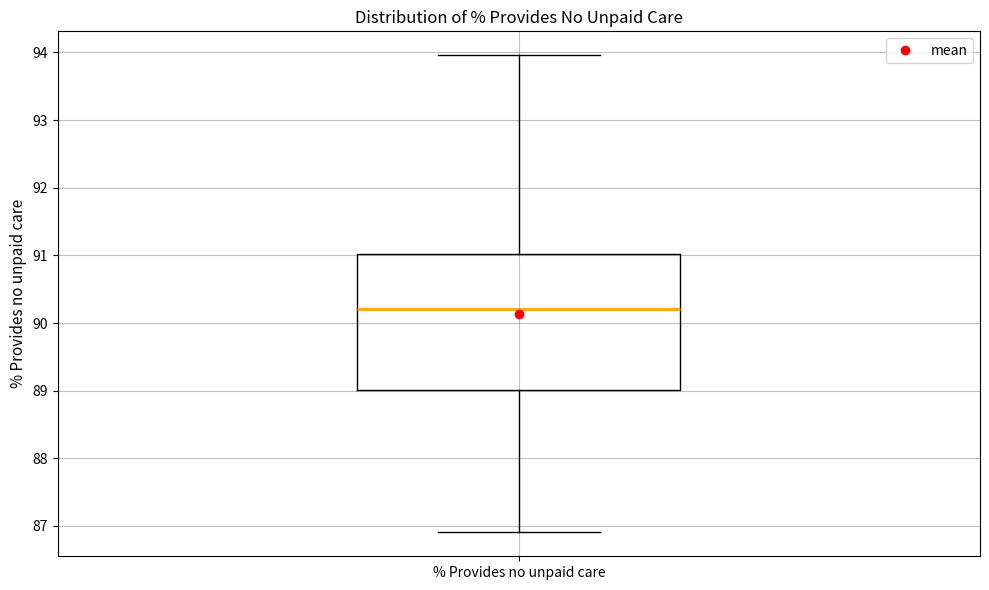

Where does the upper whisker of the box for % Provides no unpaid care end on the y-axis? The values are not printed on the chart, so give them approximately, as read against the axis.

94.0